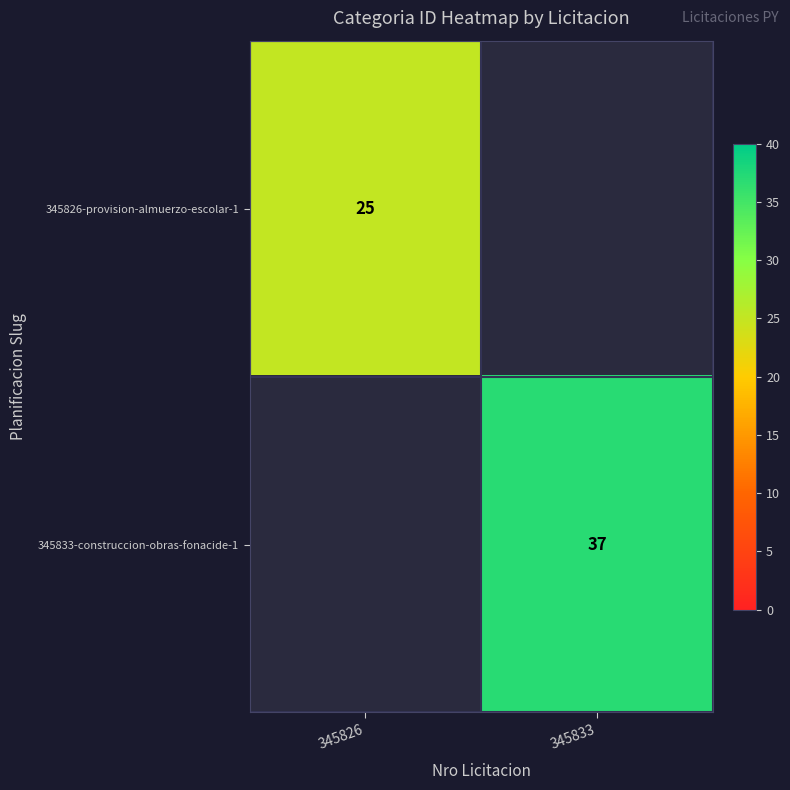

True or false: 345833-construccion-obras-fonacide-1 has a value of 21 at 345833.

False